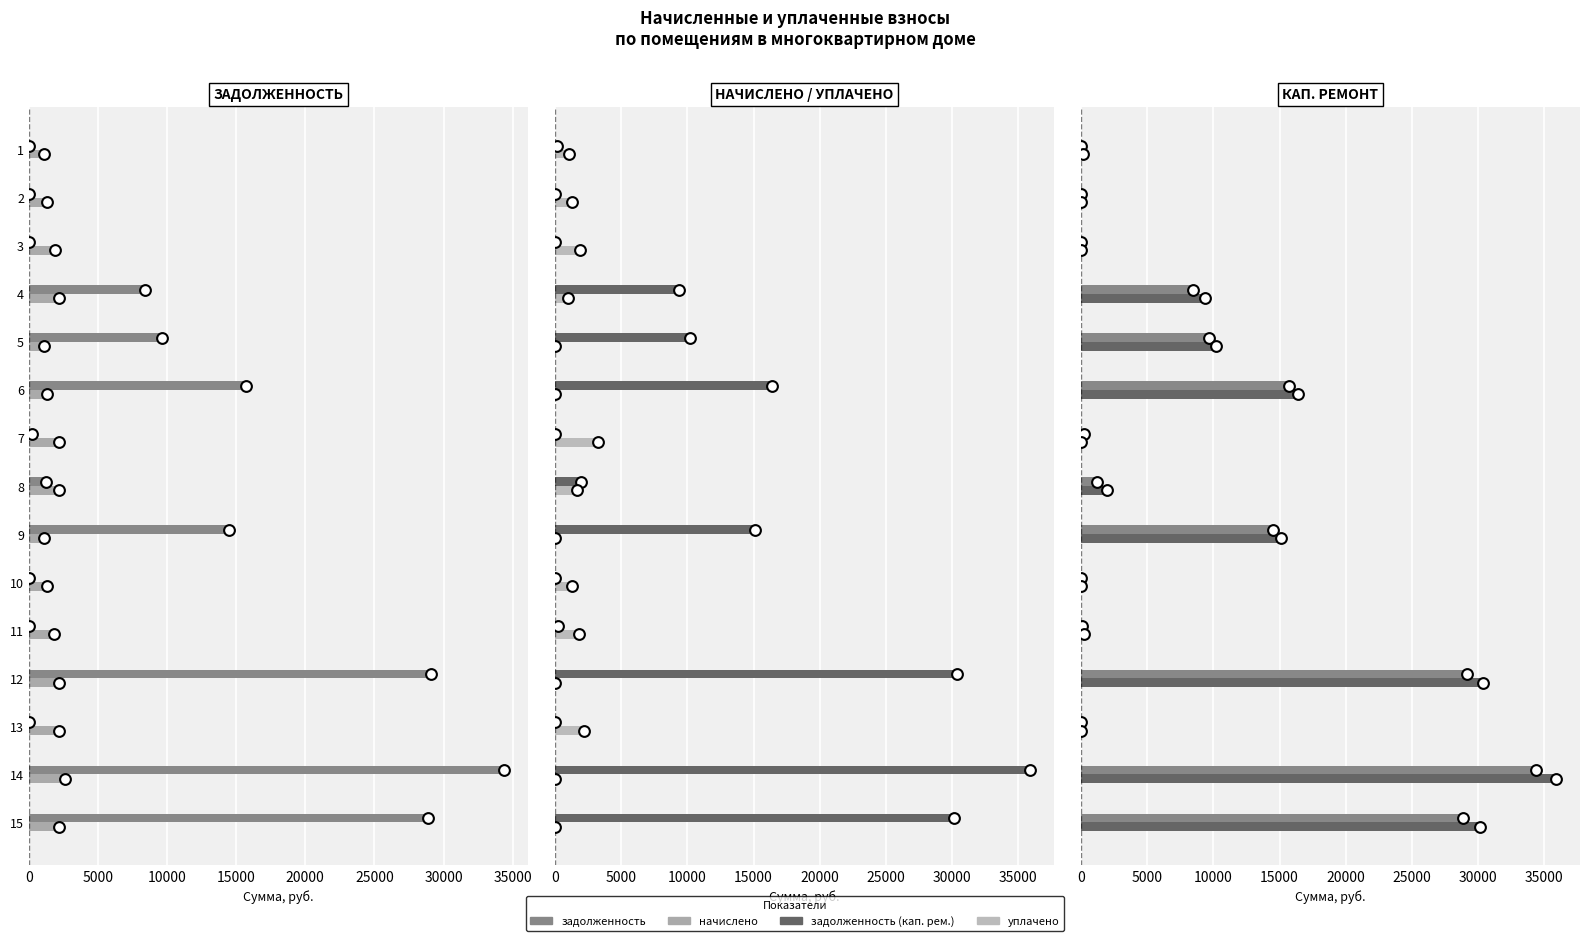

What are all the series names shown in the legend?

задолженность, начислено, задолженность (кап. рем.), уплачено